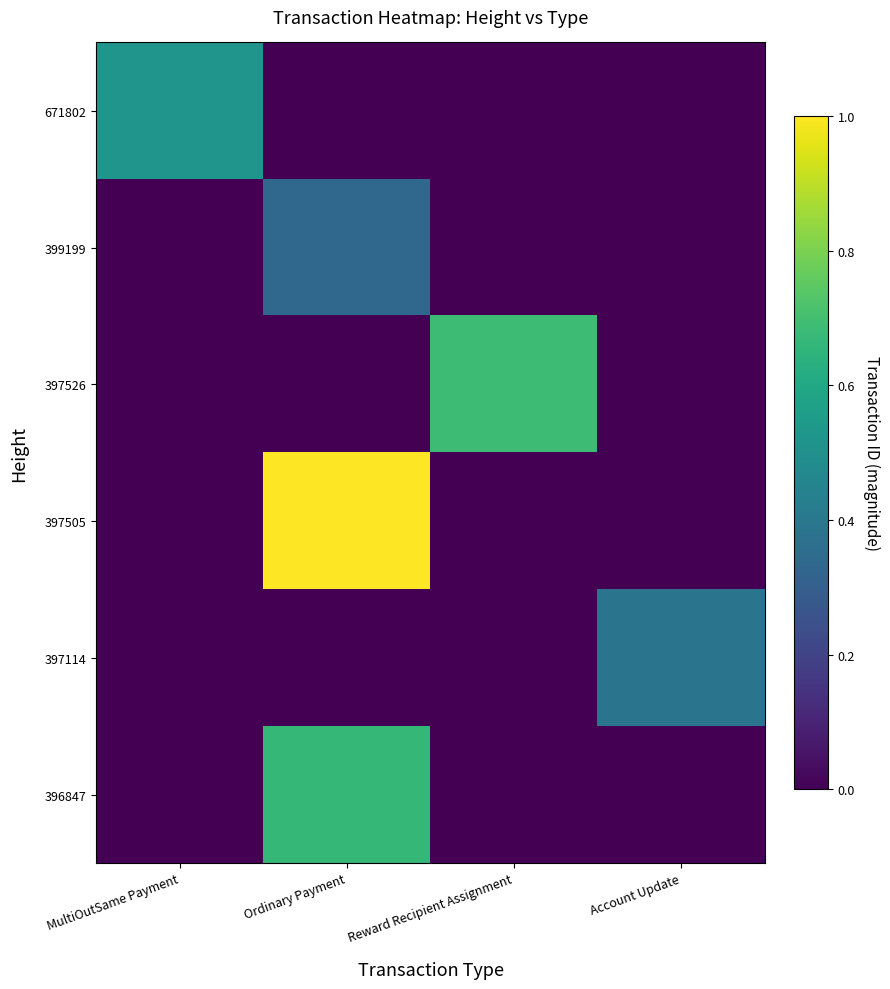

How many categories are shown in the chart?

4